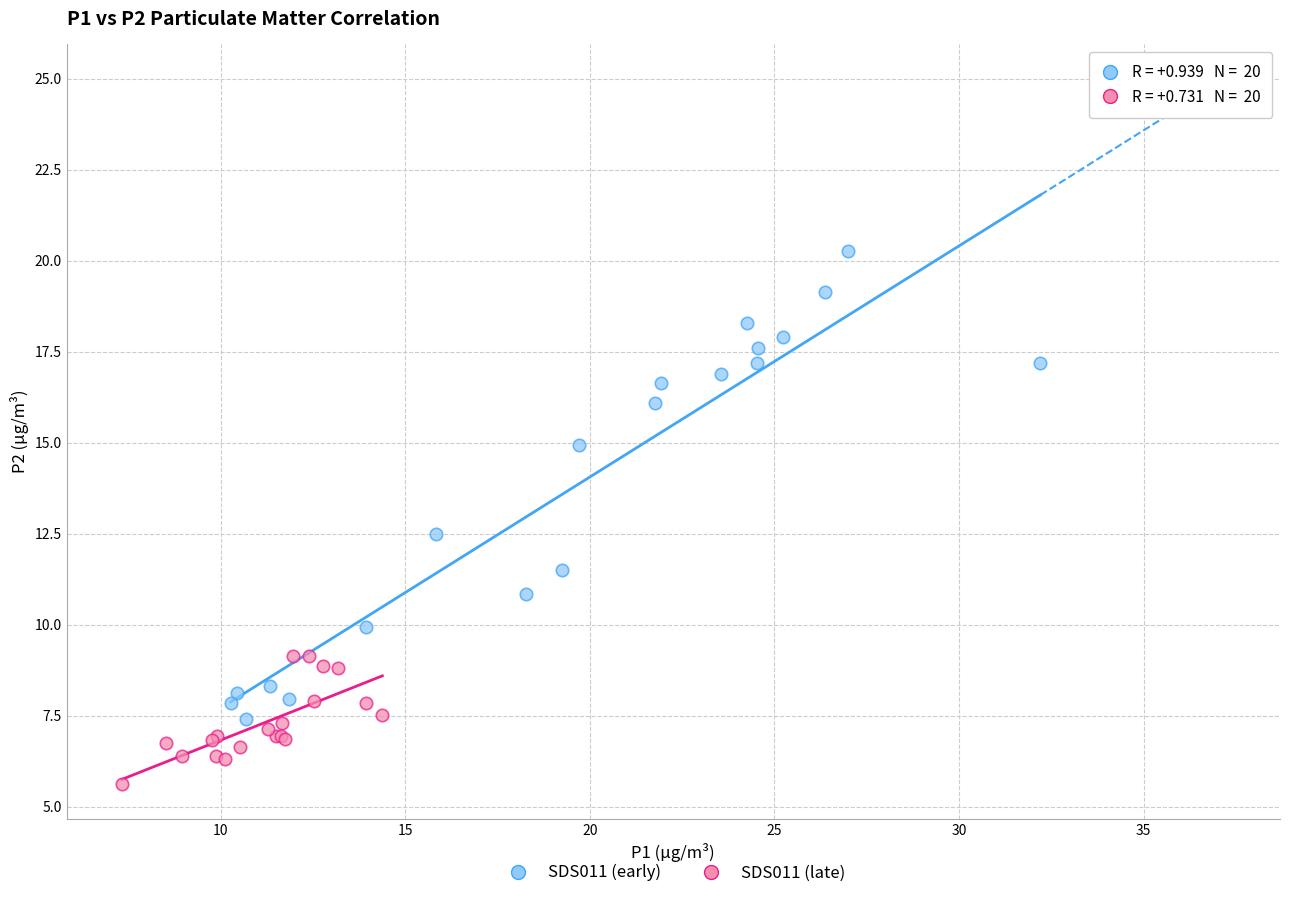

What are all the series names shown in the legend?

SDS011 (early), SDS011 (late)